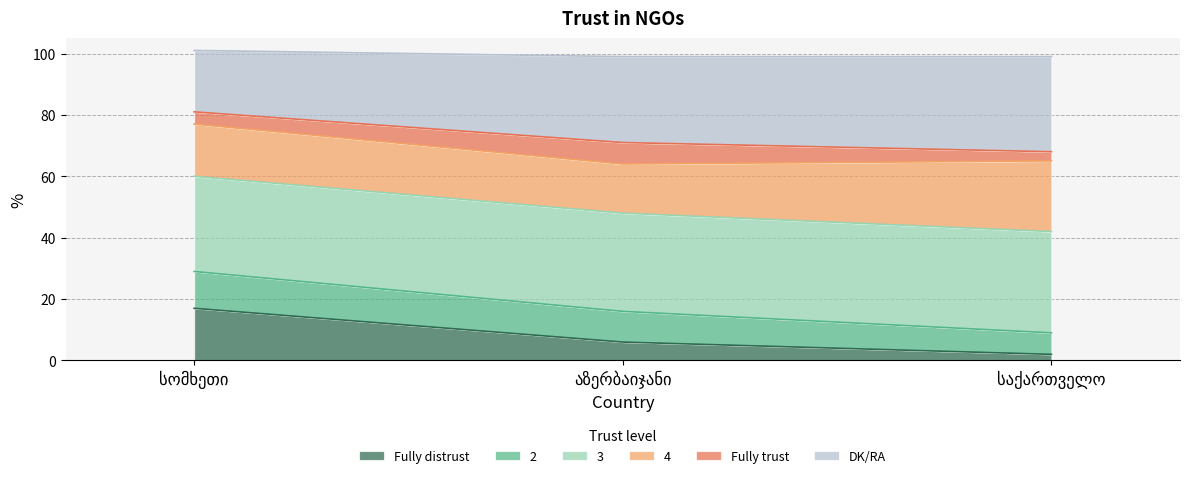

What is the highest value of the Fully distrust series?

17